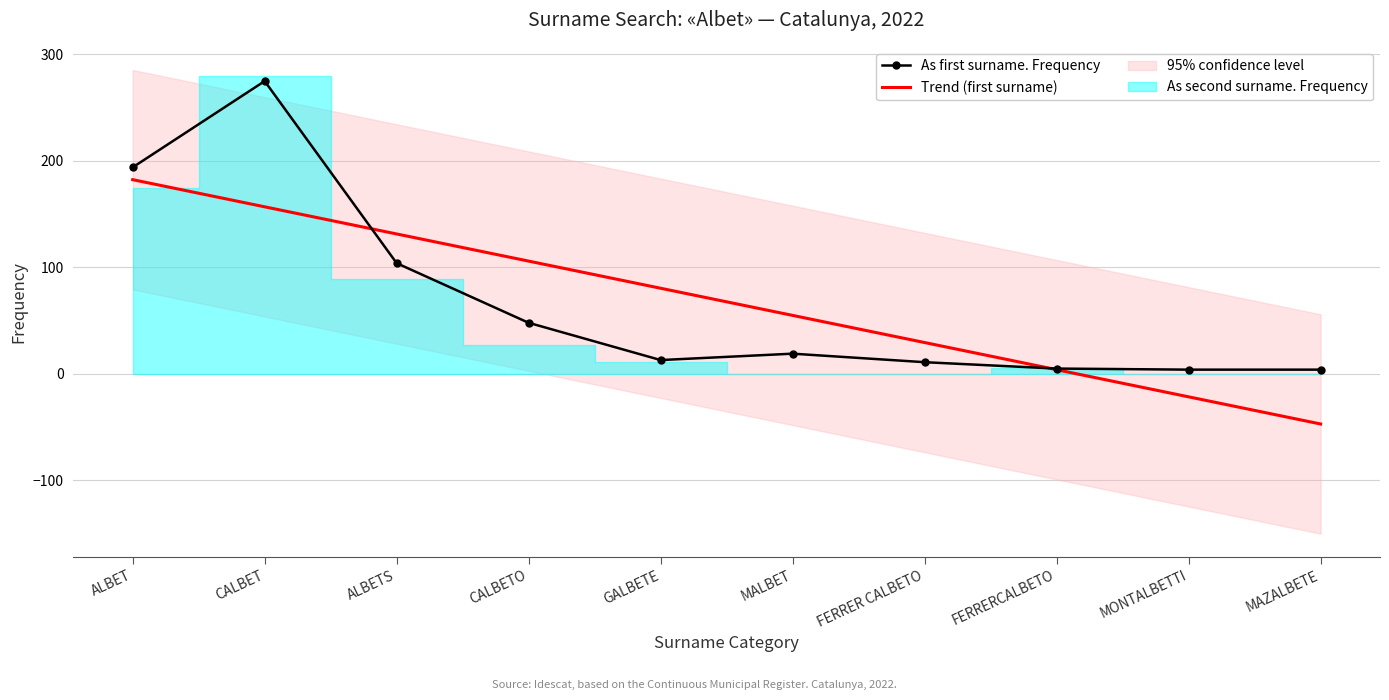

The Trend (first surname) series shows 87.0 at ALBETS. True or false?

False